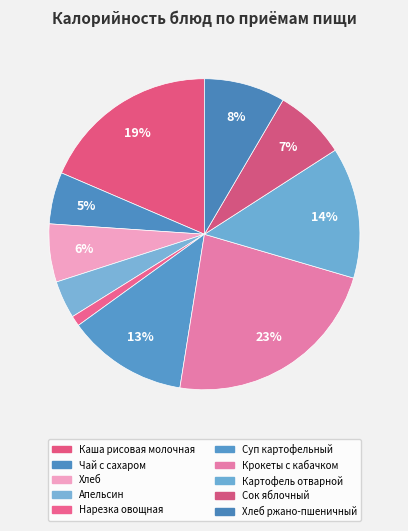

What percentage is the Хлеб ржано-пшеничный slice, to the nearest percent?

8%